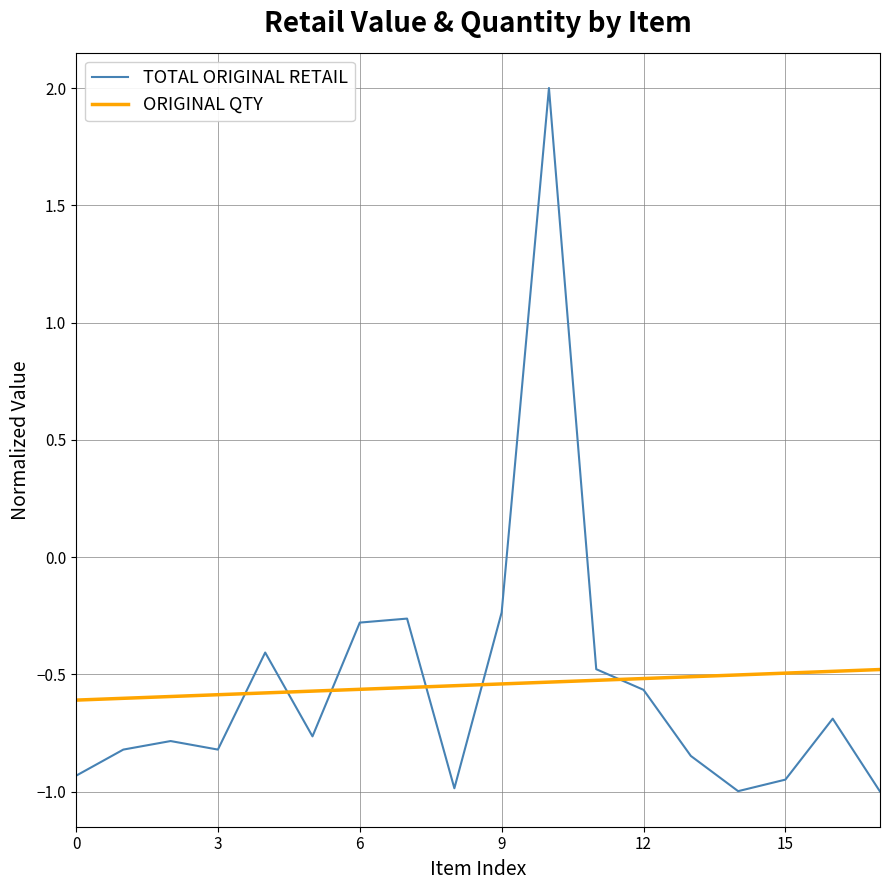

Which series has the widest spread of values?

TOTAL ORIGINAL RETAIL